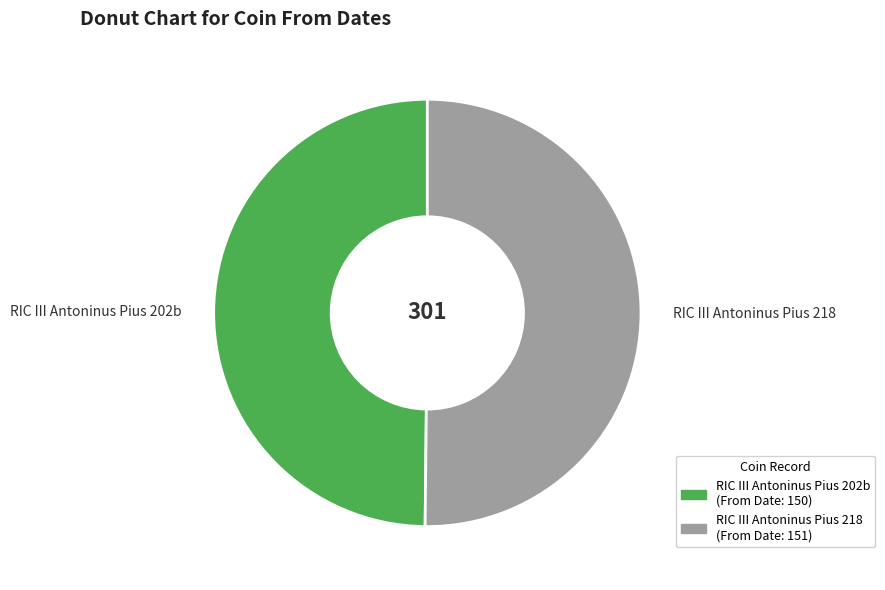

Combined, do RIC III Antoninus Pius 202b and RIC III Antoninus Pius 218 account for over 50%?

Yes